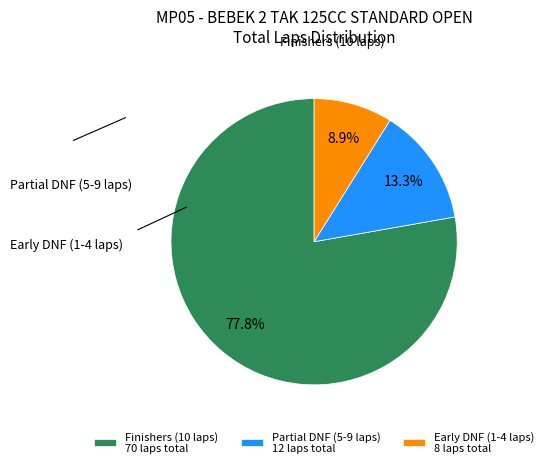

Which has a higher value, Finishers (10 laps) 70 laps total or Partial DNF (5-9 laps) 12 laps total?

Finishers (10 laps) 70 laps total